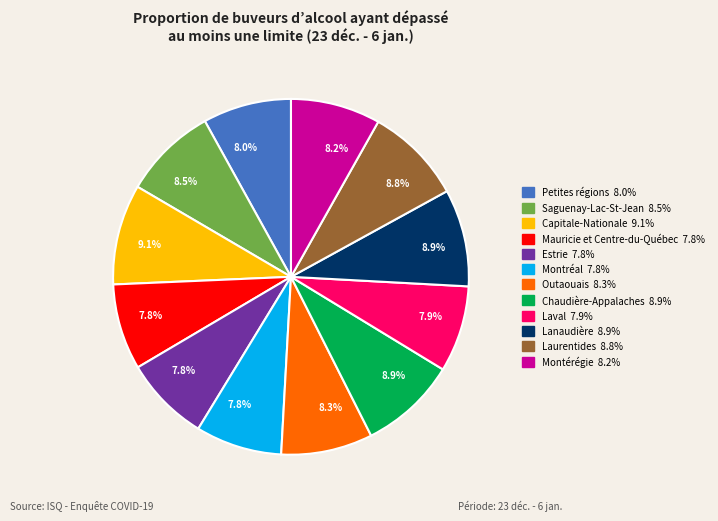

Is there any slice that represents more than half of the pie?

No